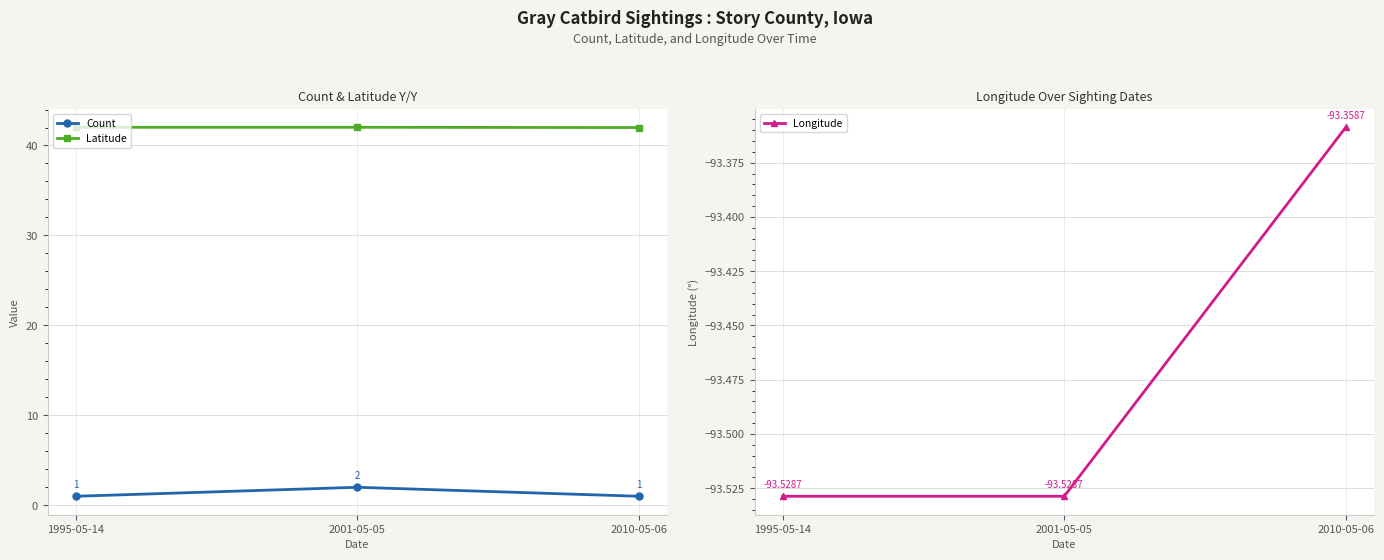

How many lines are shown in the chart?

3